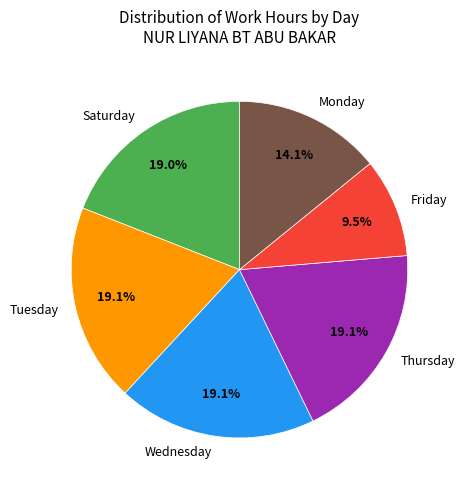

Does any single category account for the majority?

No